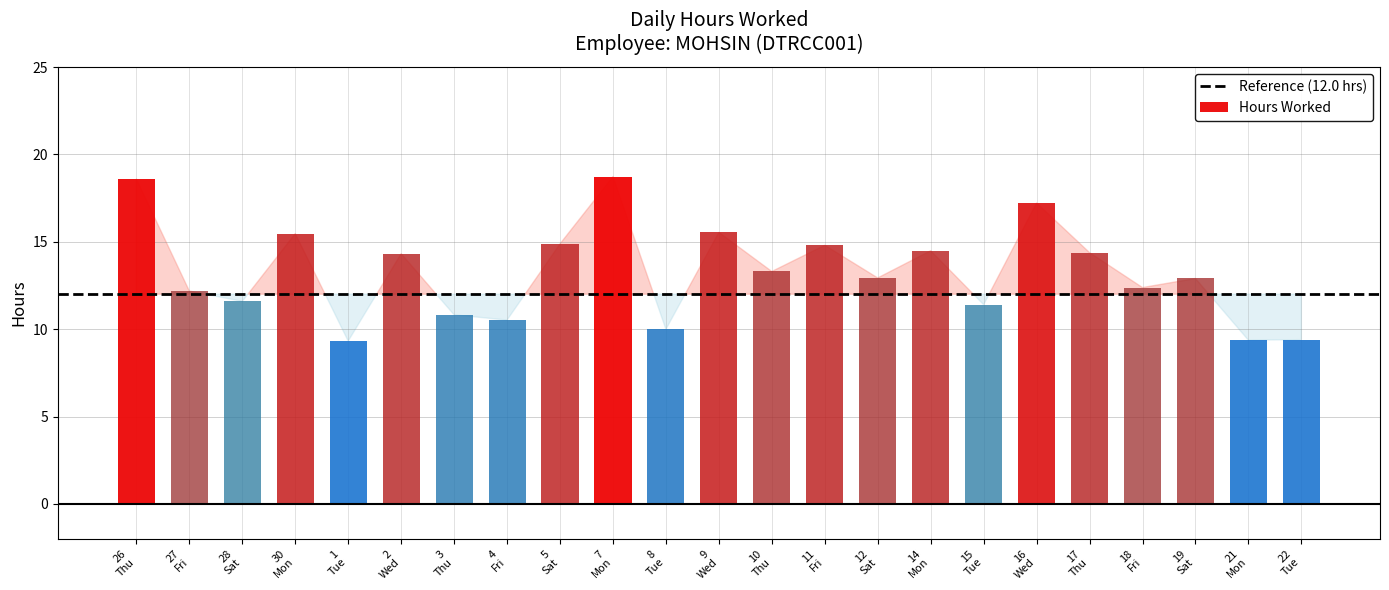

How many bars are there in total?

23